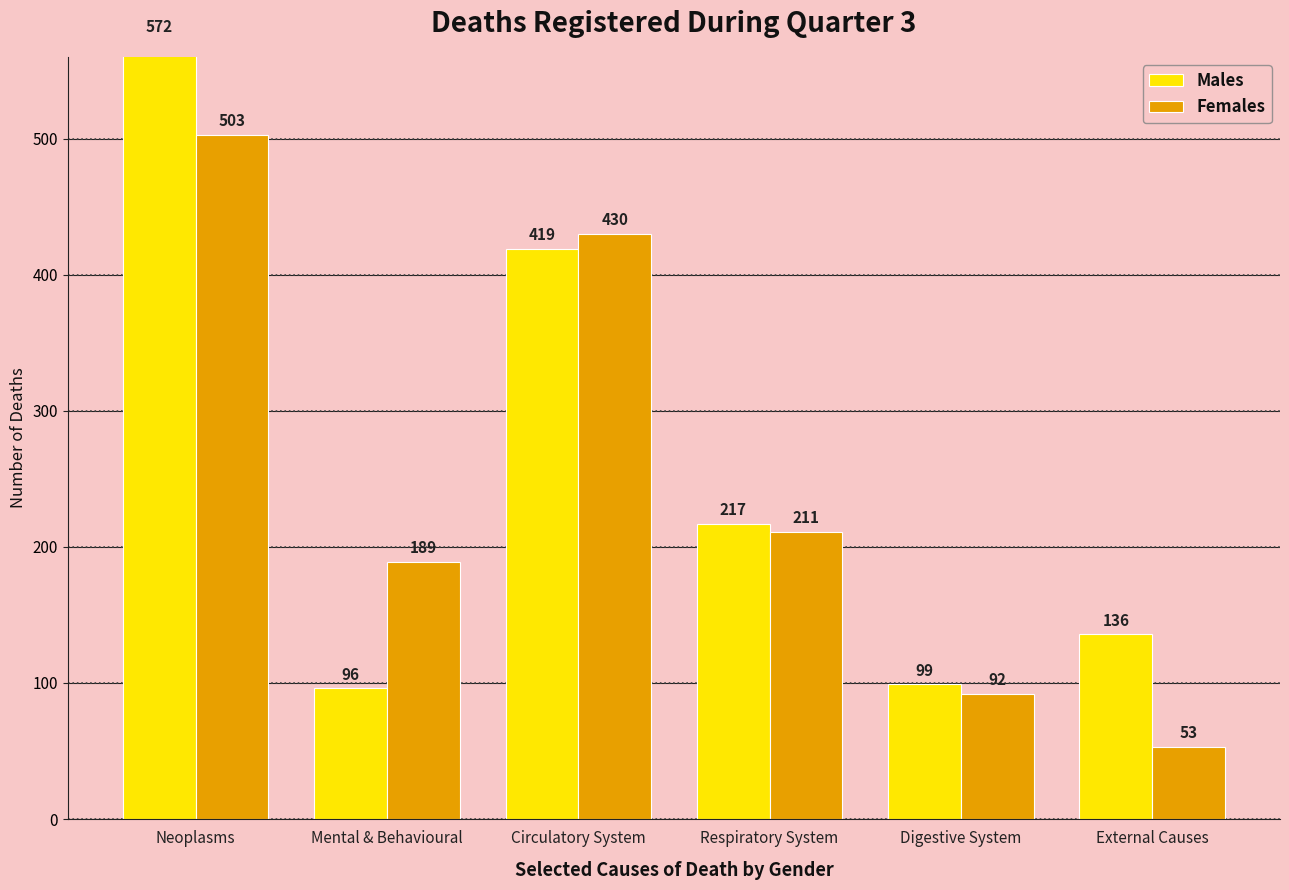

List the series in order of their peak value, lowest first.

Females, Males